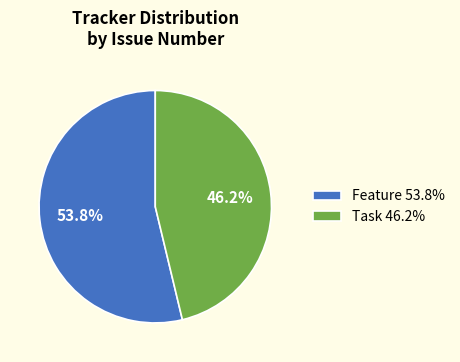

Does Task account for over 50% of the chart?

No